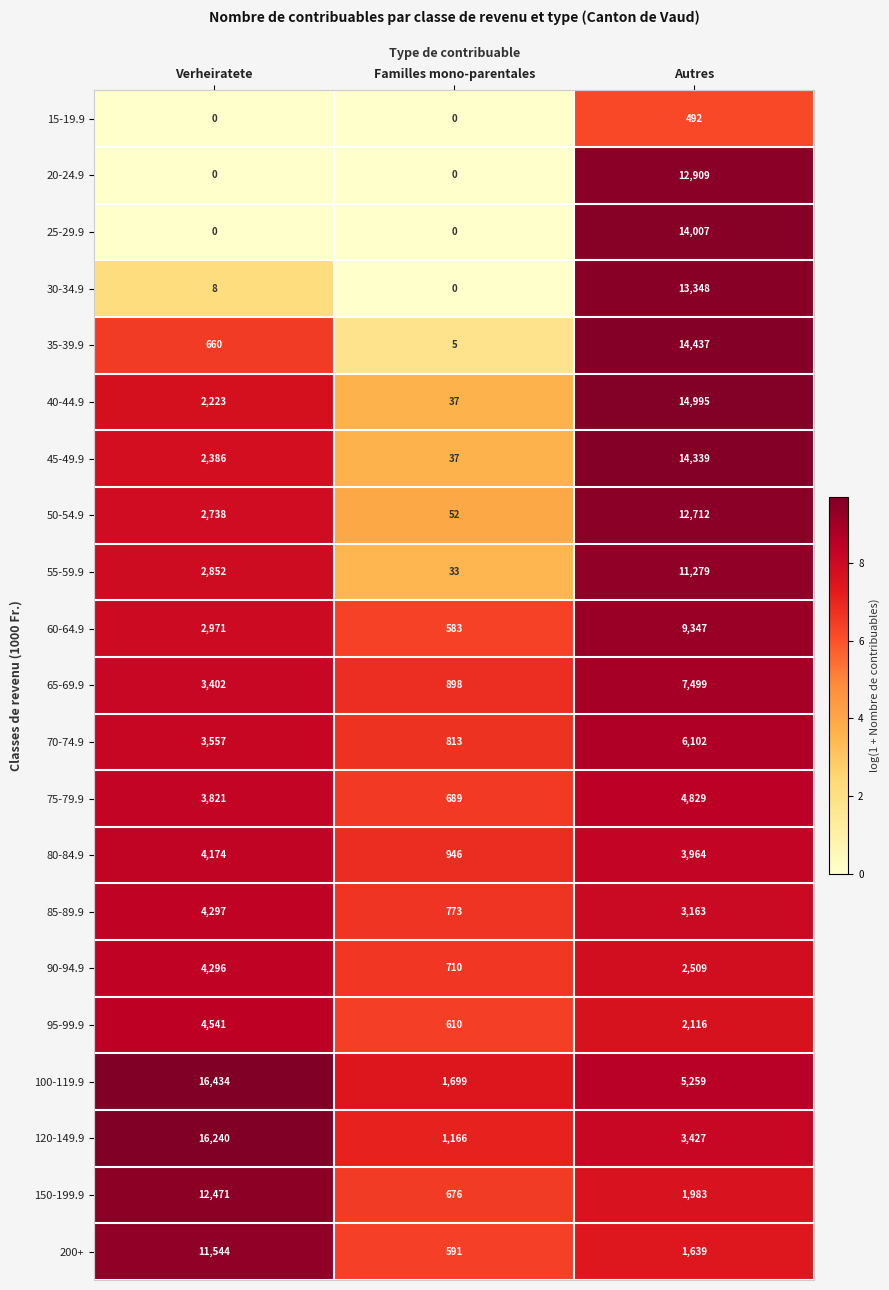

What is the sum of all 200+ values?

13774